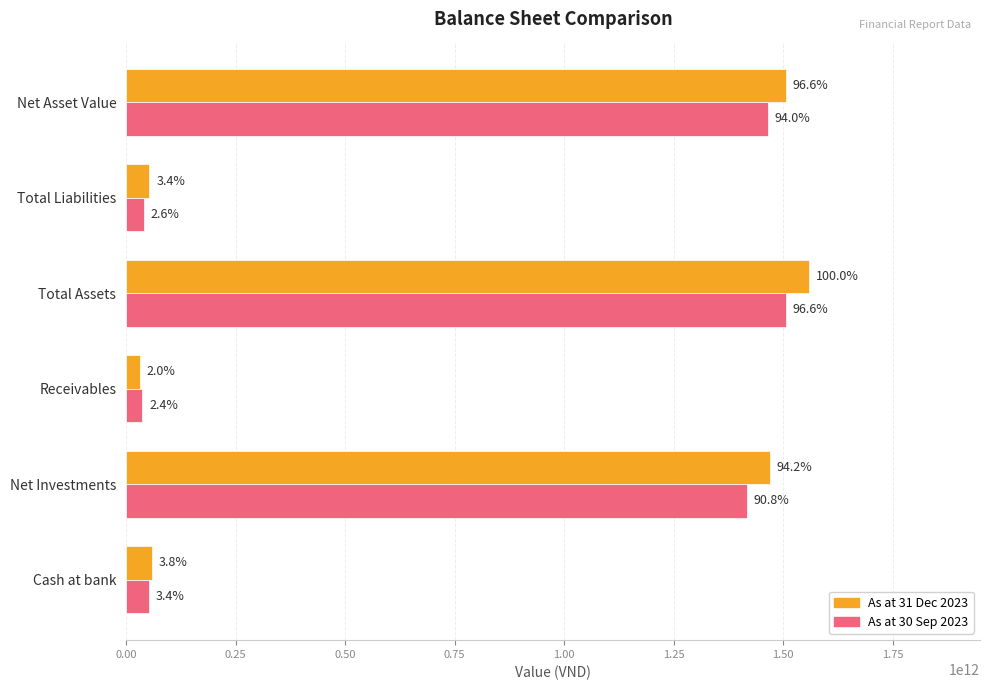

Are the bars horizontal?

Yes